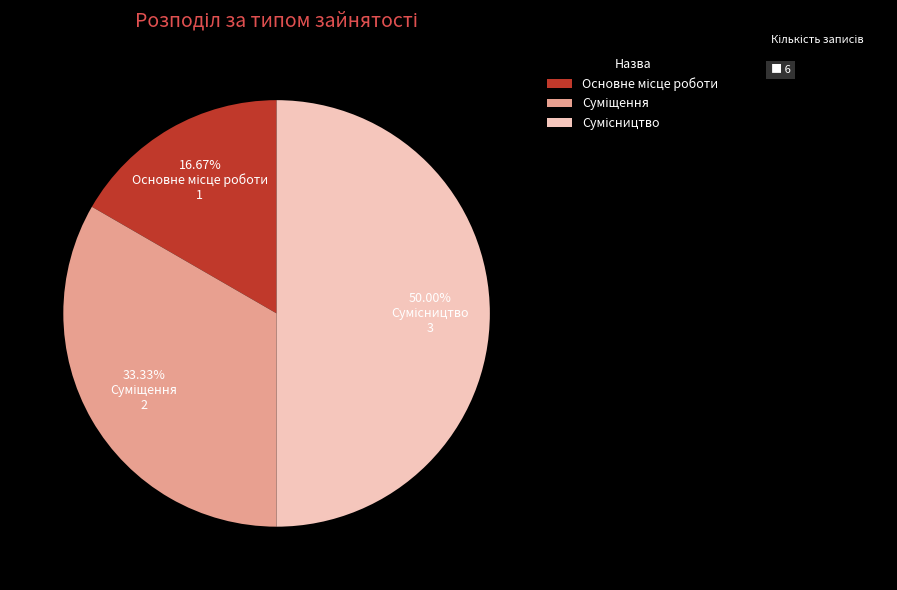

Is it true that Суміщення is 33% of the pie?

True